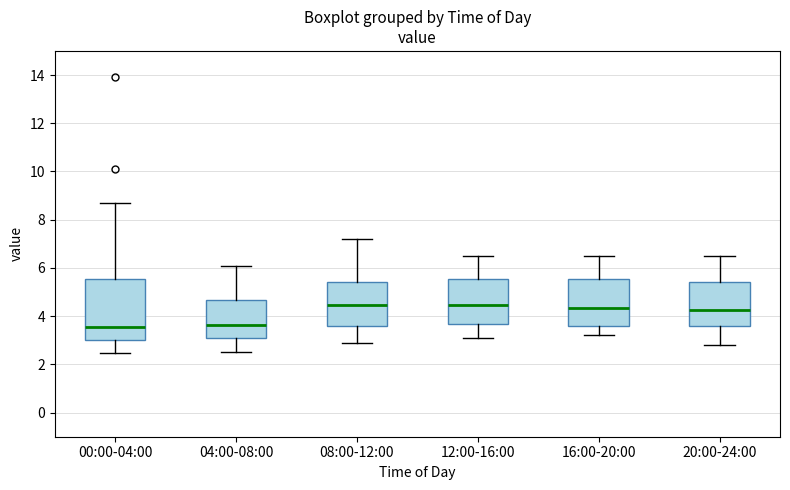

Reading left to right, transcribe this box plot: for each box, give where its median line is, the range the box spans, and where its two whiskers end, as read against the y-axis. The values are not printed on the chart, so give them approximately, as read against the axis.

00:00-04:00: median 3.6, box 3.0 to 5.6, whiskers 2.4 to 8.8
04:00-08:00: median 3.6, box 3.2 to 4.6, whiskers 2.6 to 6.2
08:00-12:00: median 4.4, box 3.6 to 5.4, whiskers 3.0 to 7.2
12:00-16:00: median 4.4, box 3.6 to 5.6, whiskers 3.2 to 6.6
16:00-20:00: median 4.4, box 3.6 to 5.6, whiskers 3.2 to 6.6
20:00-24:00: median 4.2, box 3.6 to 5.4, whiskers 2.8 to 6.6